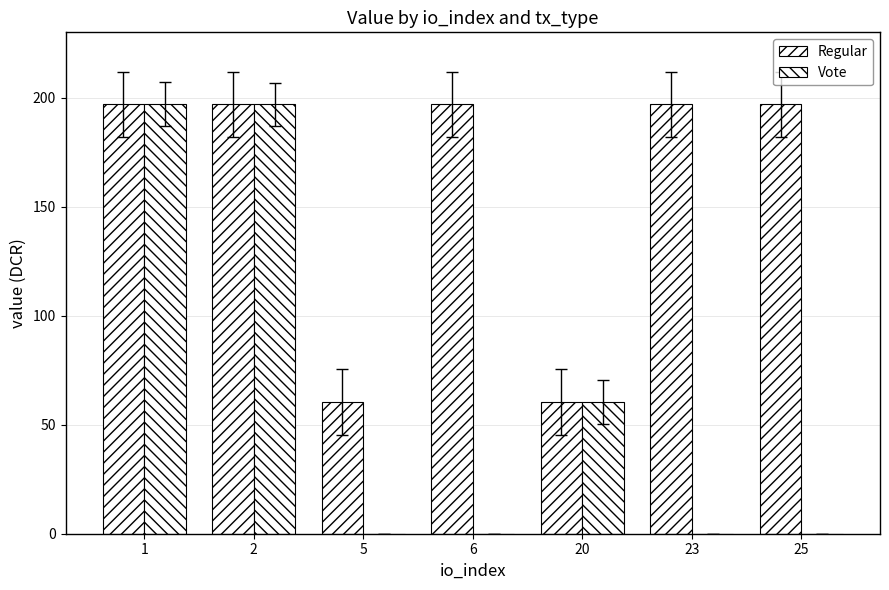

What is the difference between the second highest and minimum values in the Regular series?

136.5